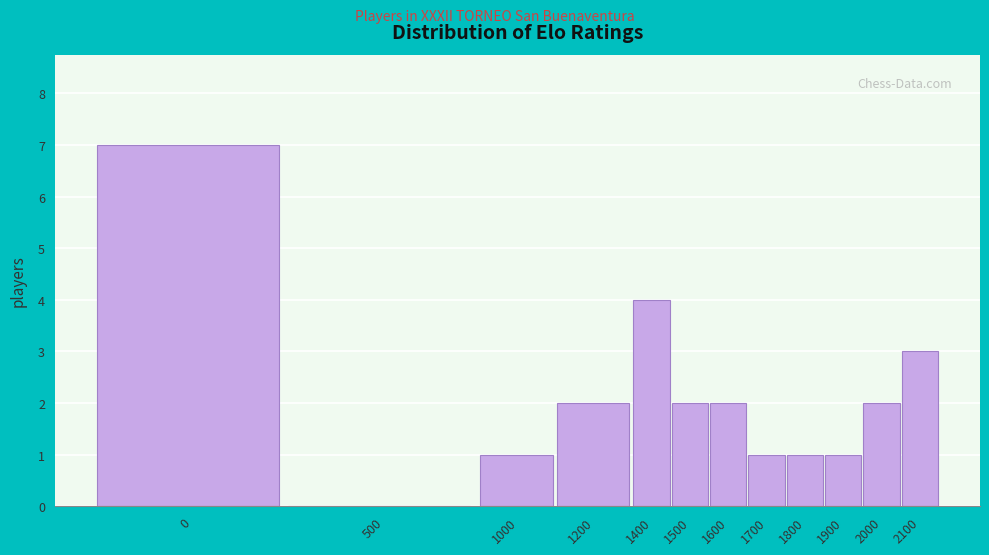

Reading right to left, transcribe all the data shown in this chart.

2100=3	2000=2	1900=1	1800=1	1700=1	1600=2	1500=2	1400=4	1200=2	1000=1	500=0	0=7